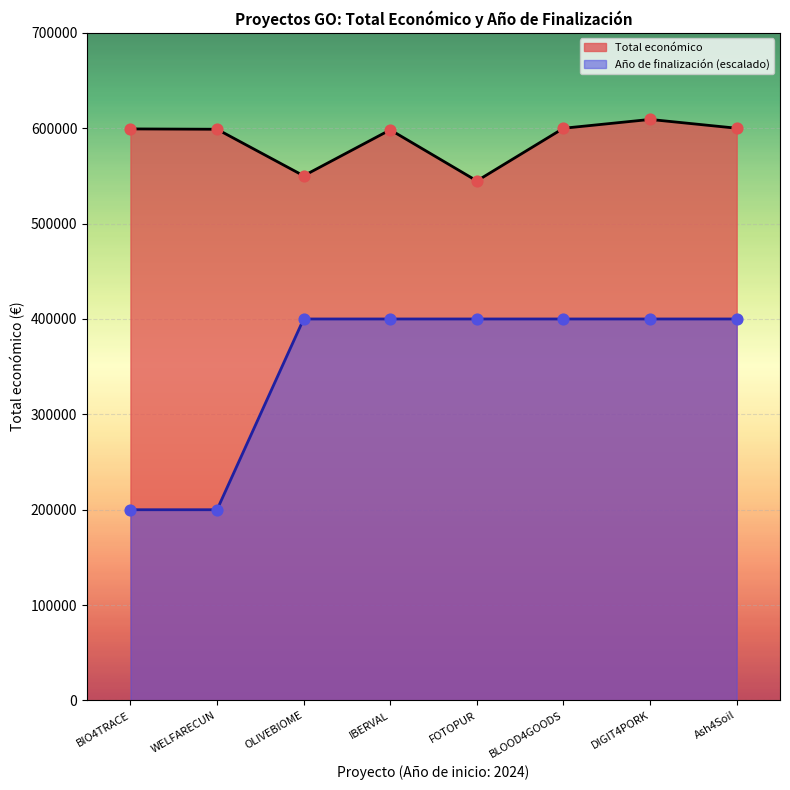

Which series has the largest total across all categories?

Total económico